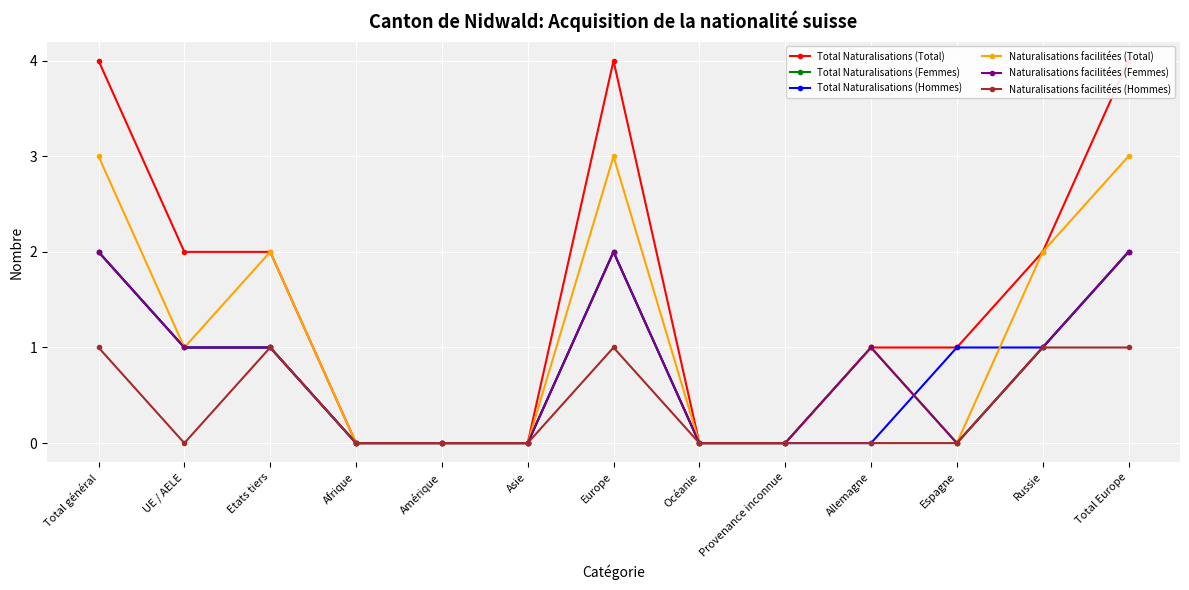

What position from the left is UE / AELE?

2